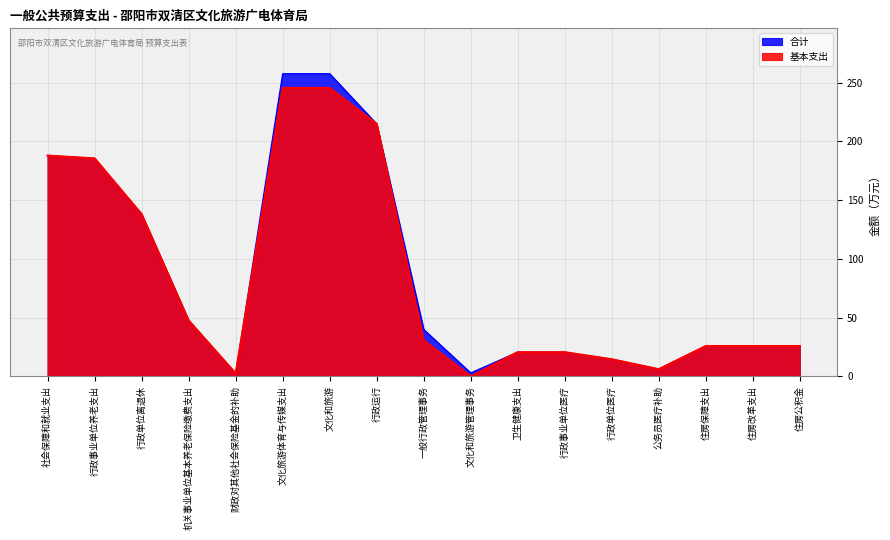

Reading left to right, what are all the values shown in this chart?

合计: 188.0	185.6	138.1	47.5	2.4	257.7	257.7	215.0	39.9	2.9	20.5	20.5	14.5	6.0	25.8	25.8	25.8
基本支出: 188.0	185.6	138.1	47.5	2.4	245.6	245.6	215.0	30.7	0.0	20.5	20.5	14.5	6.0	25.8	25.8	25.8